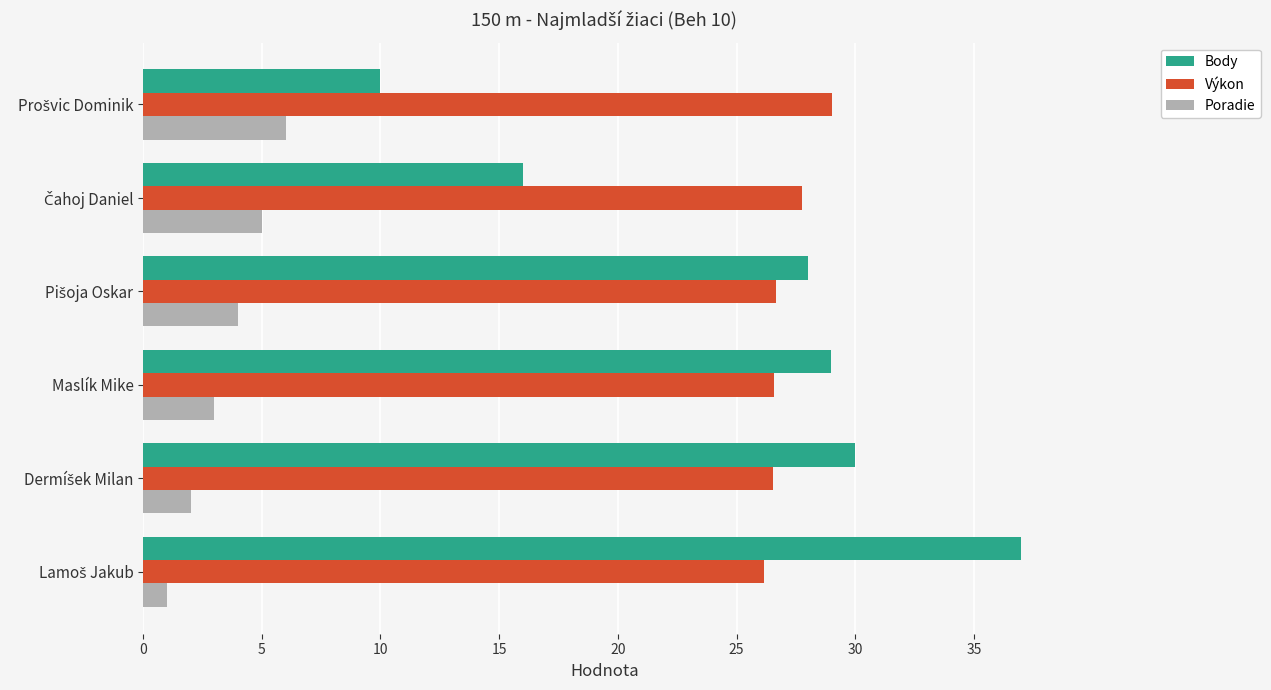

Which series has the largest total across all categories?

Výkon